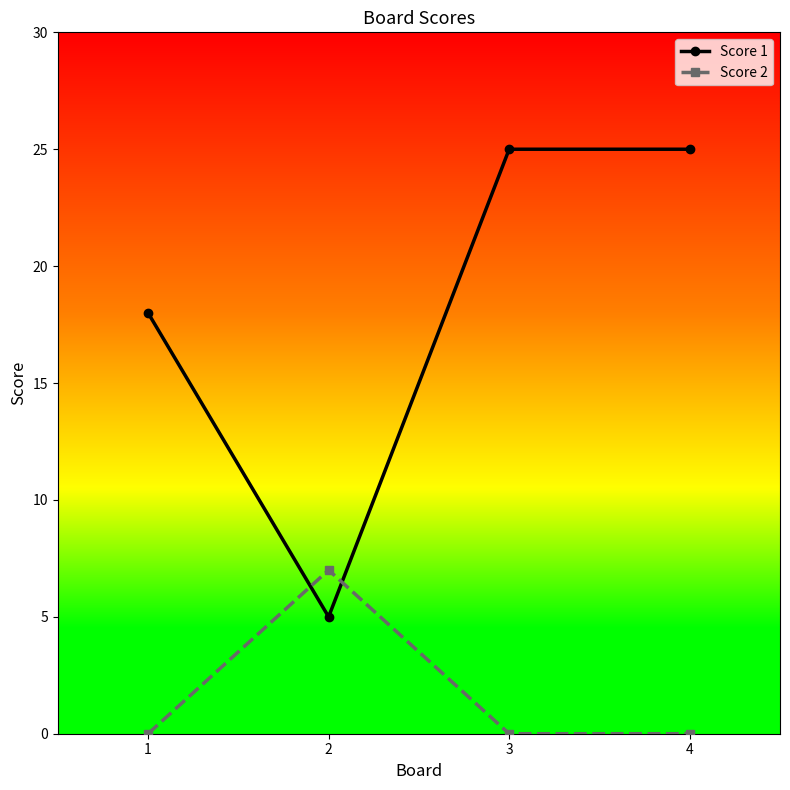

List the series in order of their overall mean, highest first.

Score 1, Score 2